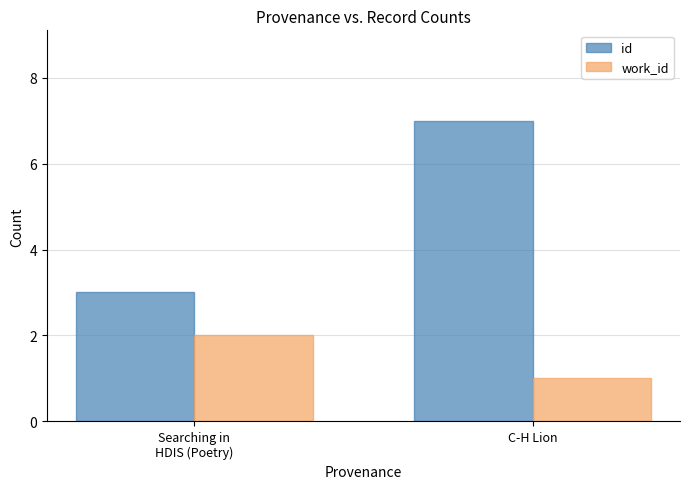

How many bars are there in each group?

2